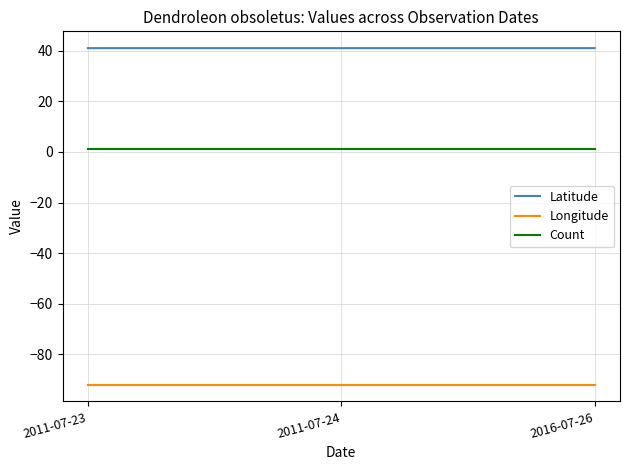

Which series has the largest total across all categories?

Latitude